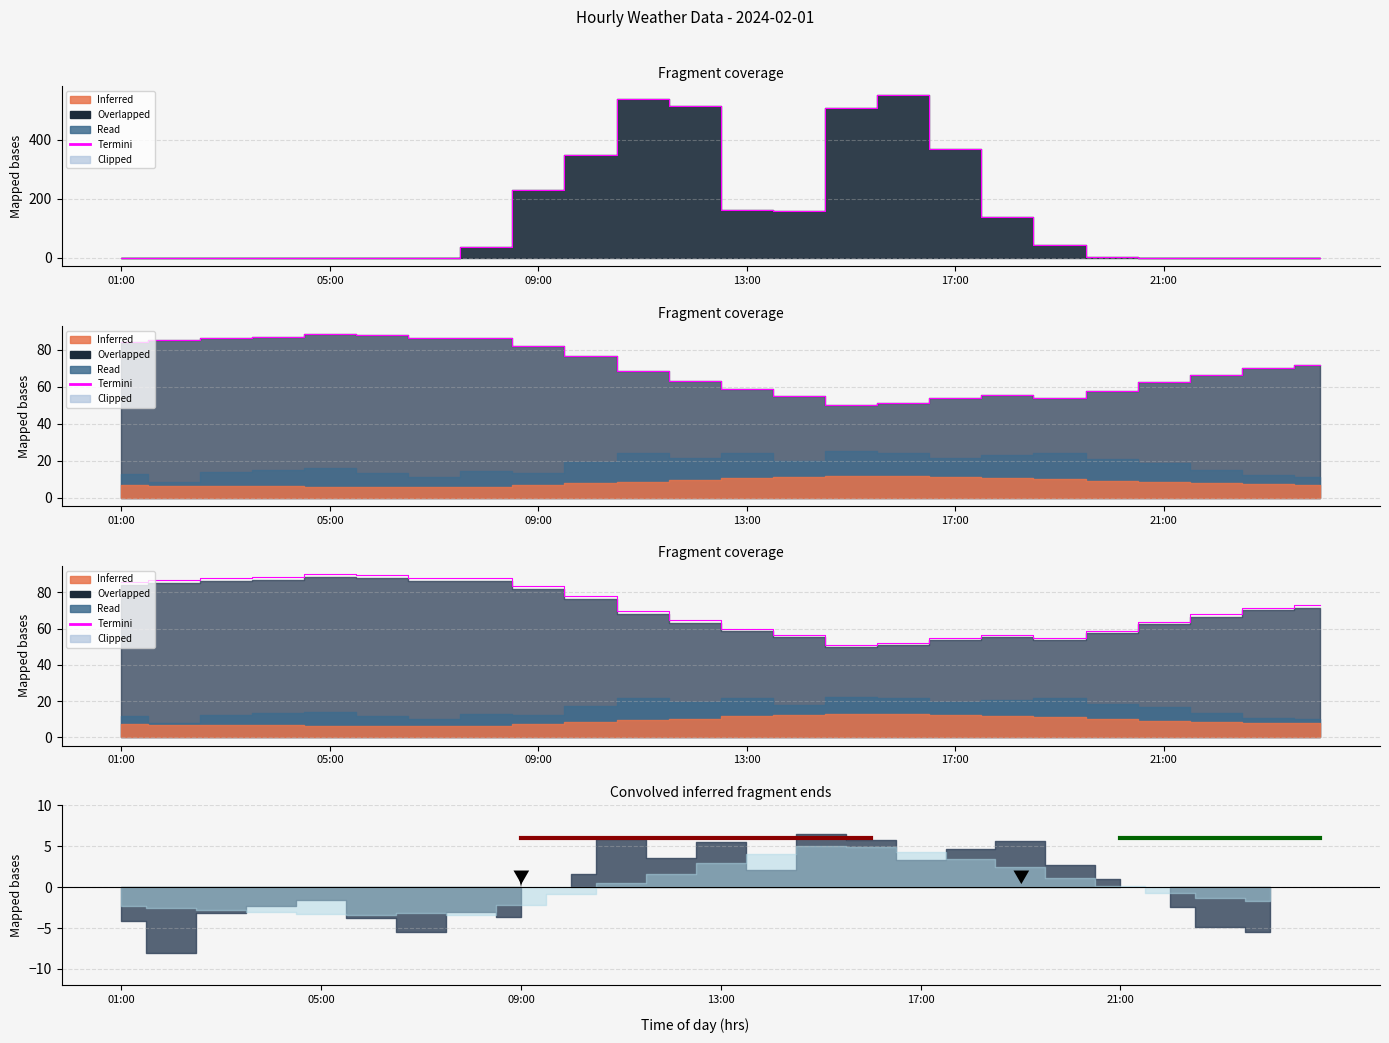

What position from the left is 20:00?

20